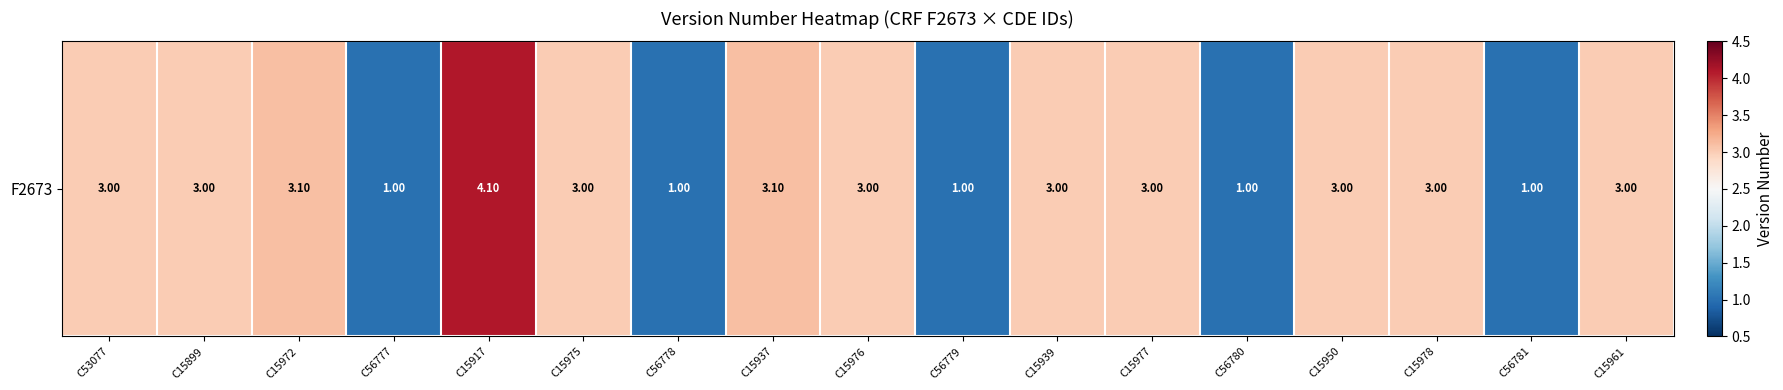

What is the sum of the values at C56780 and C15899?

4.0